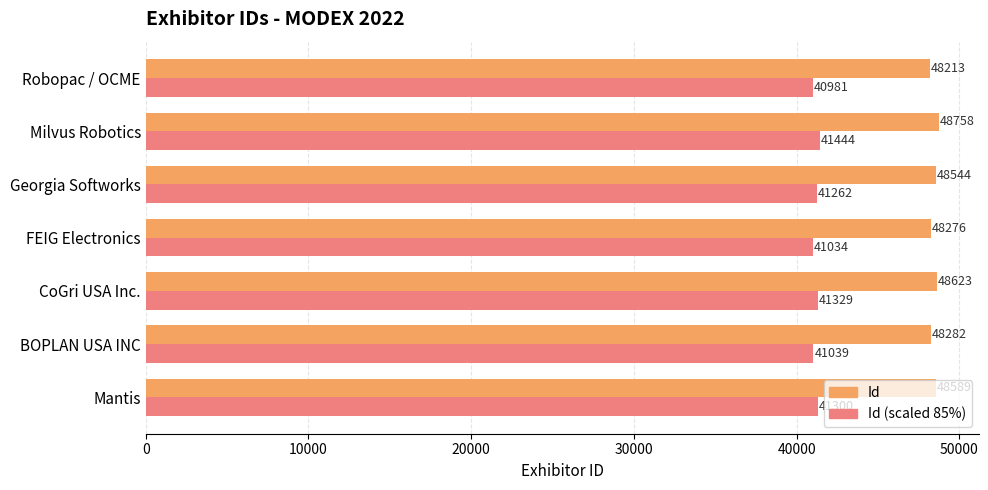

Which category has the highest value across all series?

Milvus Robotics